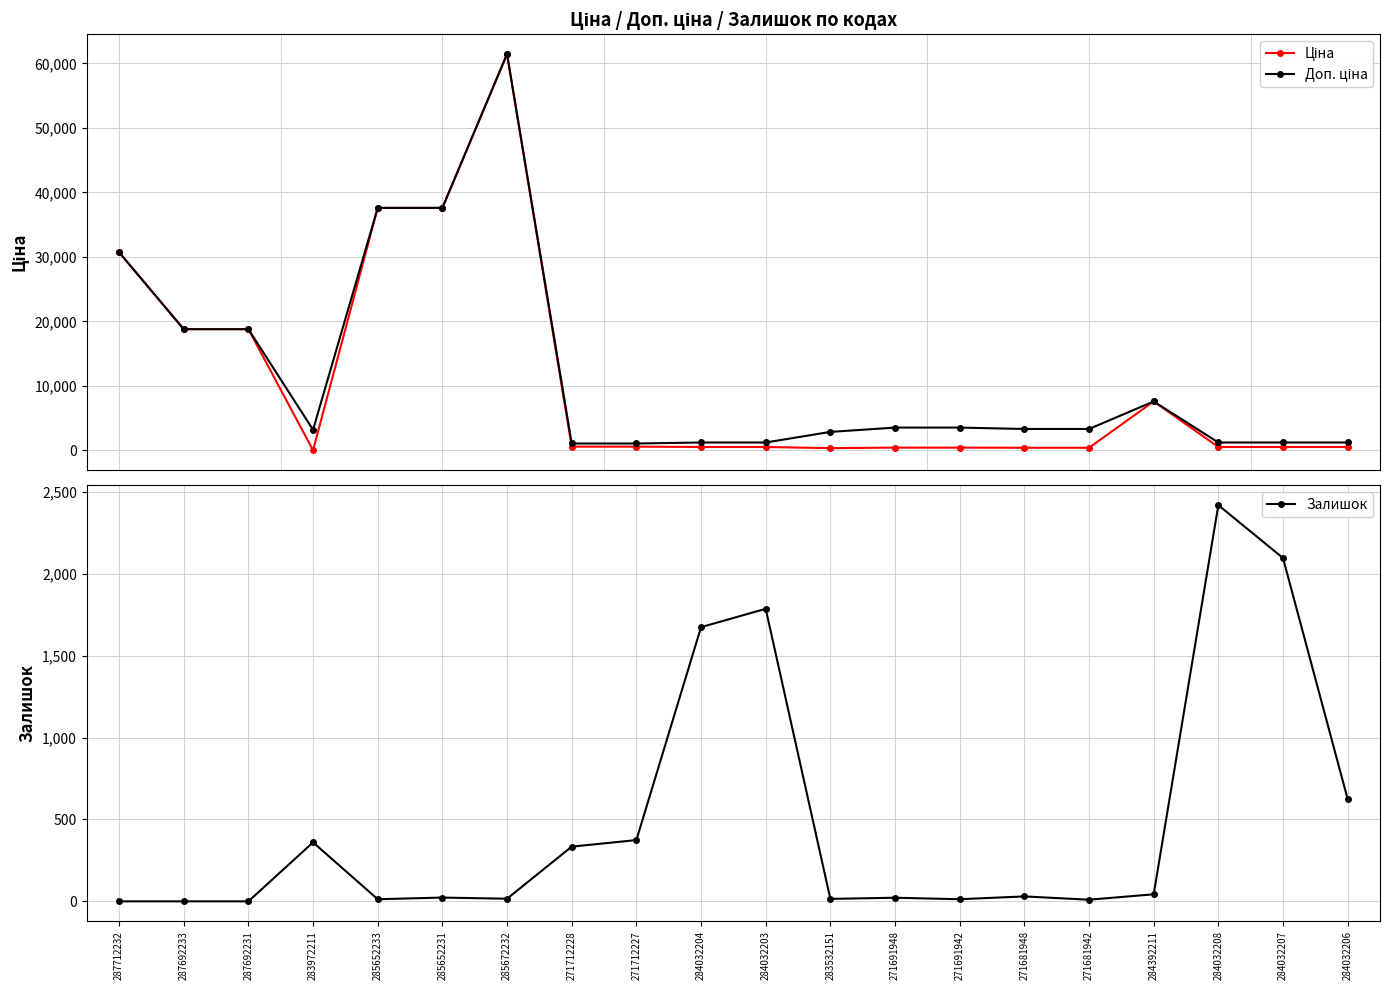

What is the difference between the second highest and minimum values in the Ціна series?

37561.6